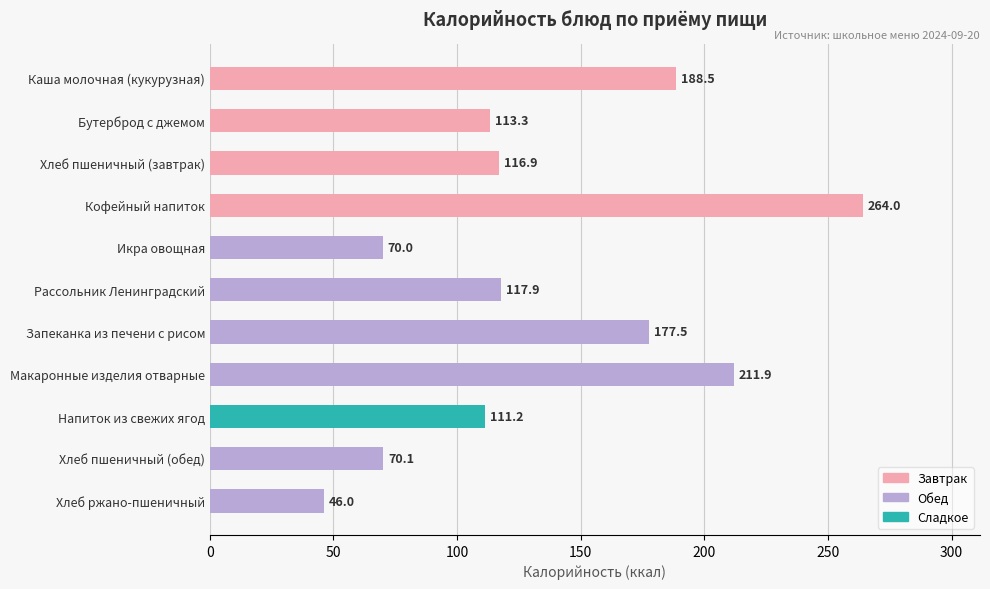

List the labels in order of value, largest first.

Кофейный напиток, Макаронные изделия отварные, Каша молочная (кукурузная), Запеканка из печени с рисом, Рассольник Ленинградский, Хлеб пшеничный (завтрак), Бутерброд с джемом, Напиток из свежих ягод, Хлеб пшеничный (обед), Икра овощная, Хлеб ржано-пшеничный